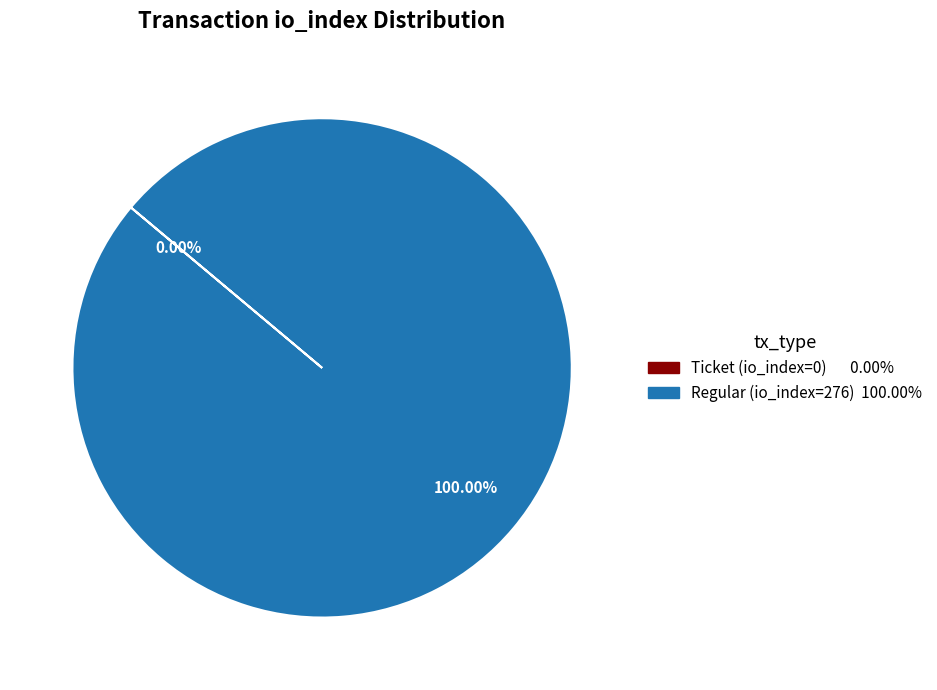

What is the majority slice?

Regular (io_index=276)